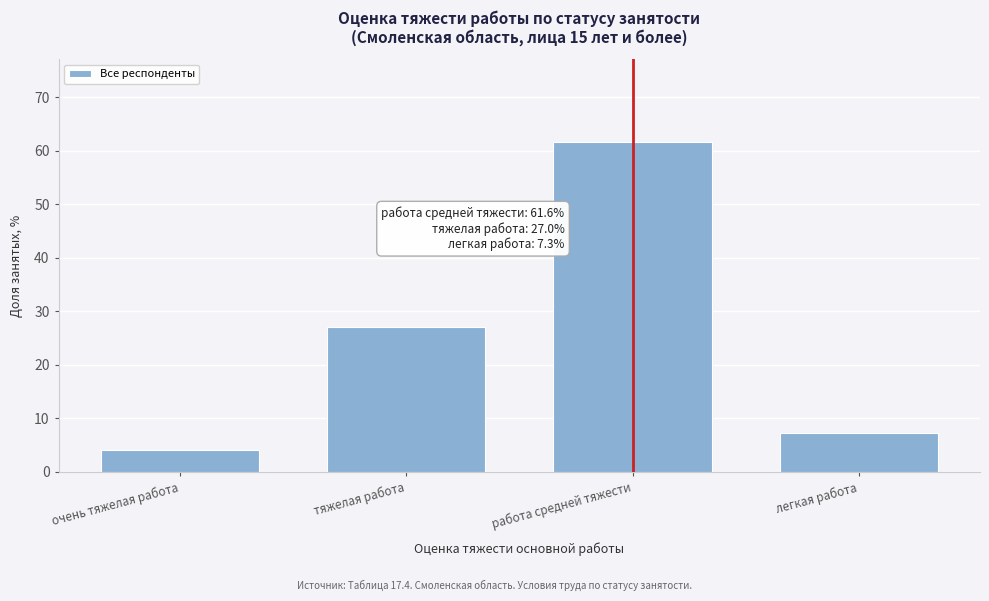

Reading left to right, list all the values displayed in this chart.

4.1	27.0	61.6	7.3